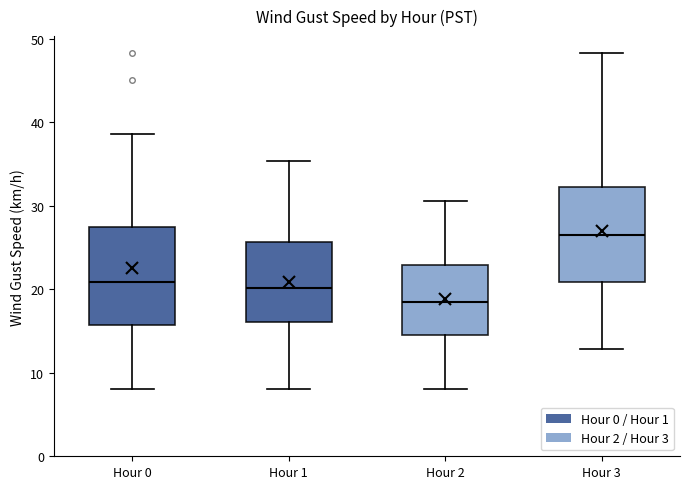

Where does the median line of the box for Hour 1 sit on the y-axis? The values are not printed on the chart, so give them approximately, as read against the axis.

20